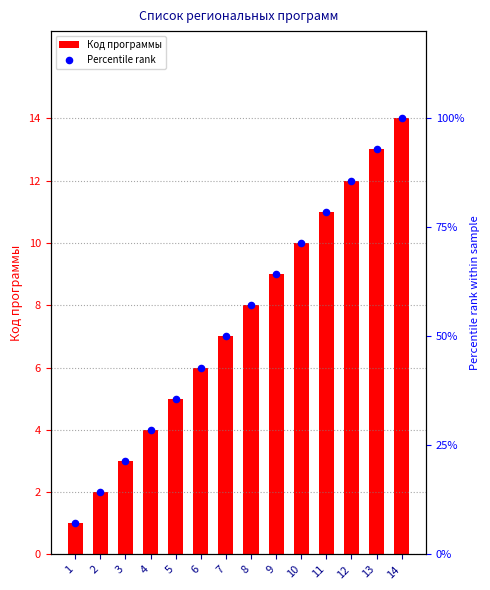

Which series contains the highest Y value?

Percentile rank